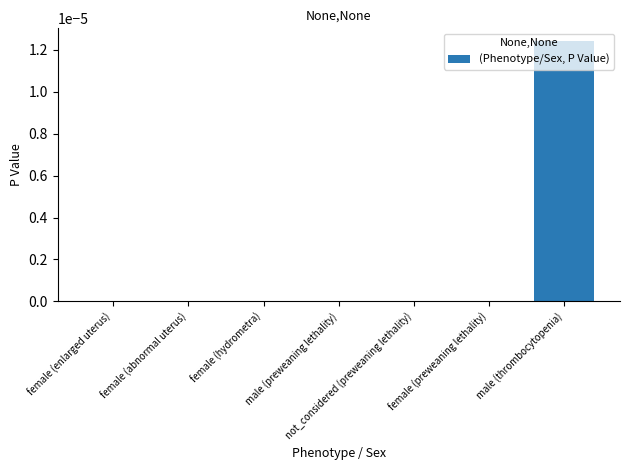

True or false: the data shows 0.0 at female (enlarged uterus).

True